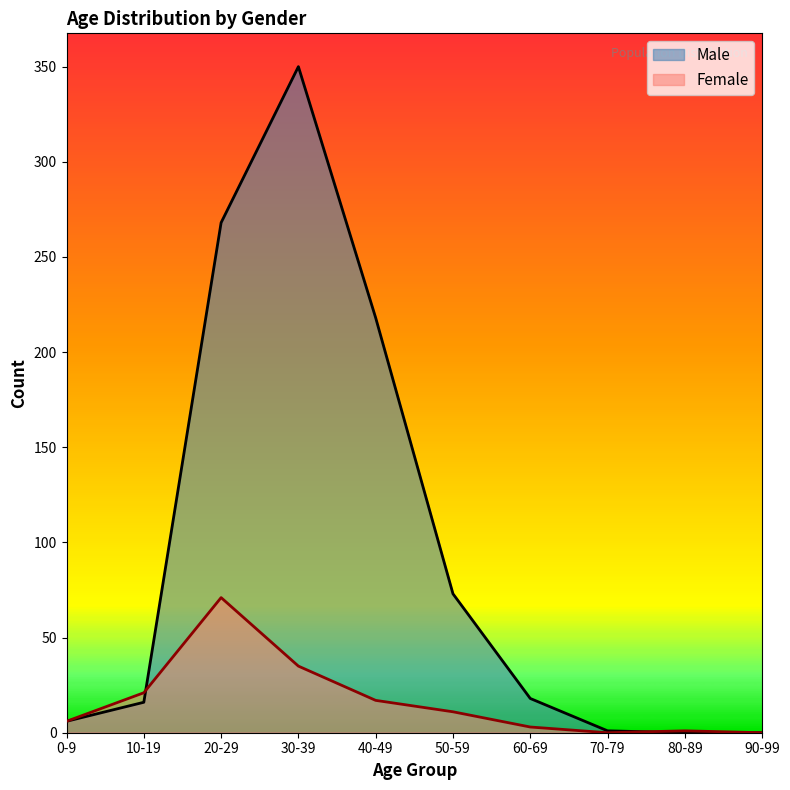

Reading right to left, transcribe all the data shown in this chart.

Male: 90-99=0	80-89=0	70-79=1	60-69=18	50-59=73	40-49=218	30-39=350	20-29=268	10-19=16	0-9=6
Female: 90-99=0	80-89=1	70-79=0	60-69=3	50-59=11	40-49=17	30-39=35	20-29=71	10-19=21	0-9=6